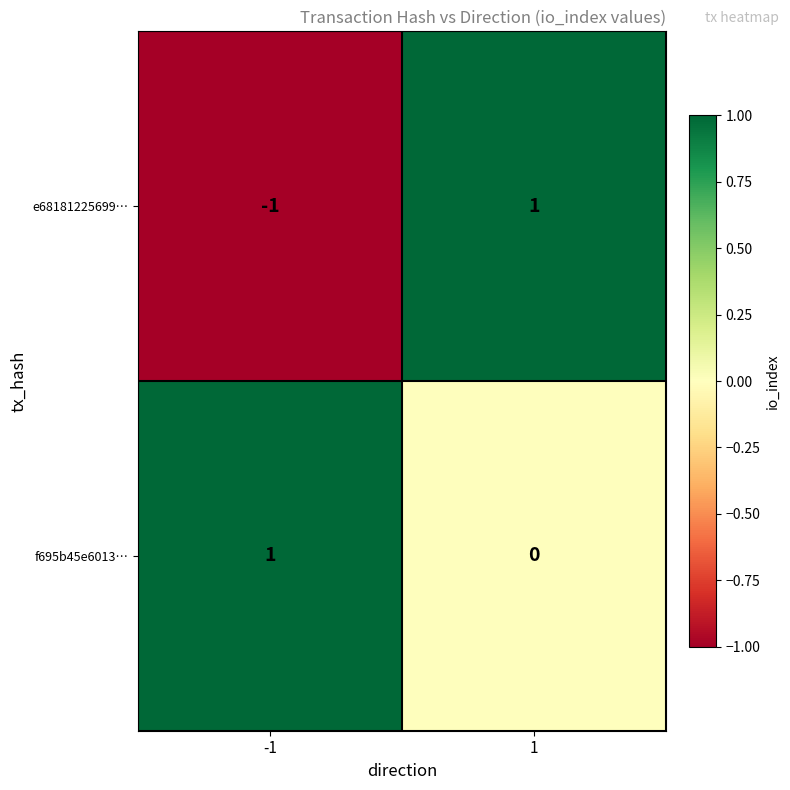

How many values in the f695b45e6013… series are below 1?

1